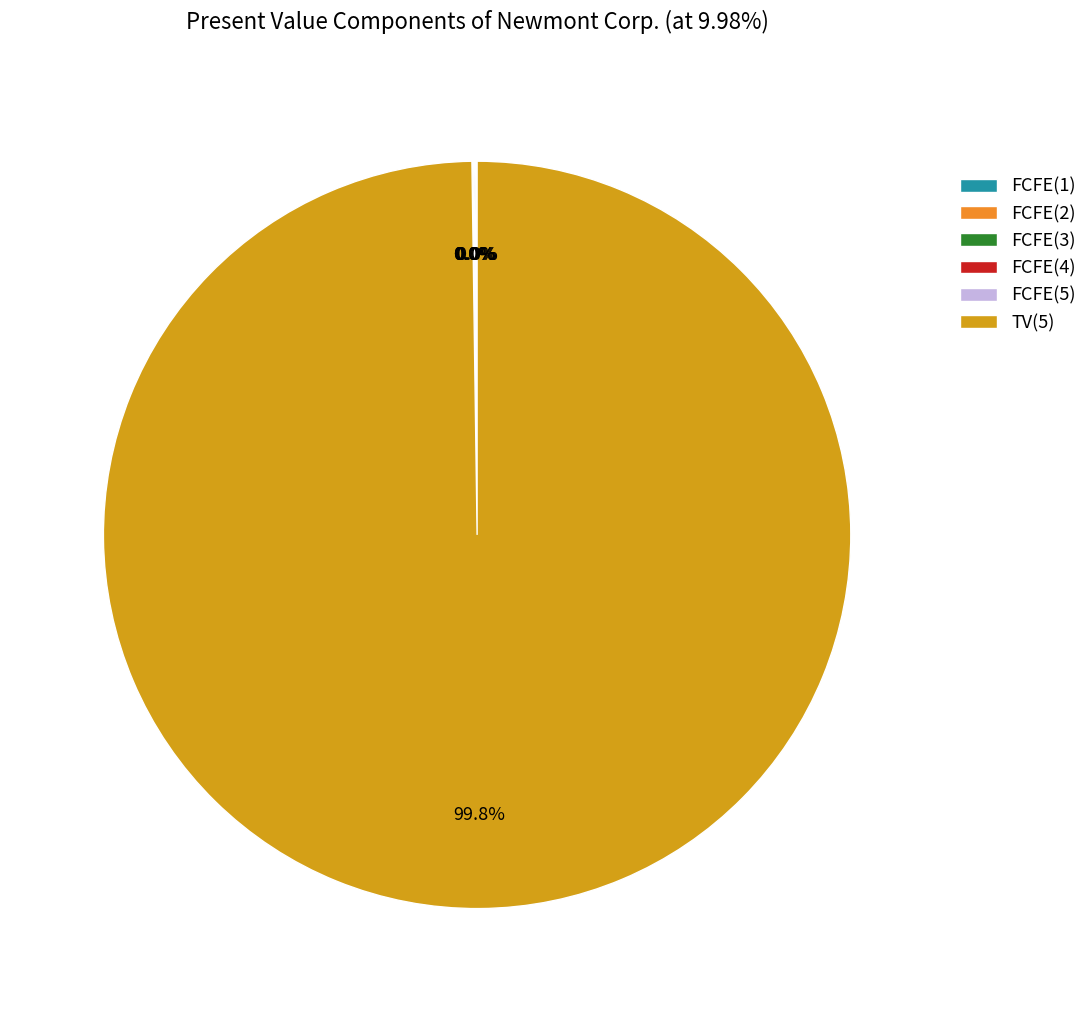

Combined, what portion of the pie is FCFE(1) and TV(5)?

99.8%